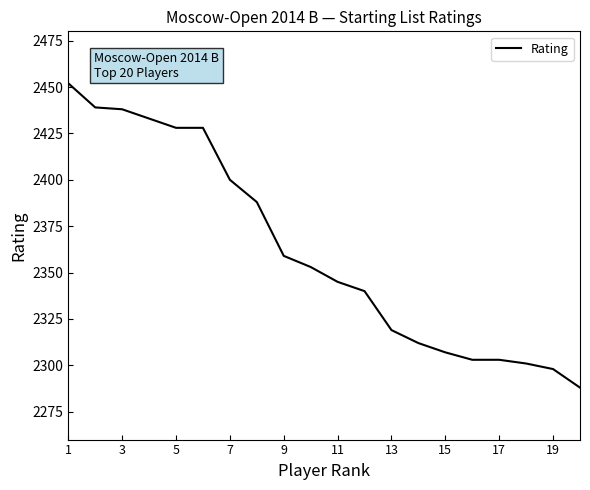

What is the difference between the maximum and minimum values?

164